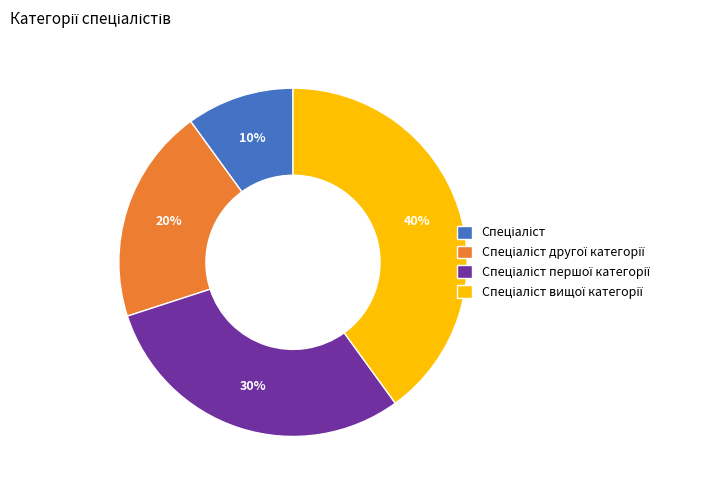

To the nearest percent, what is the average slice percentage?

25%